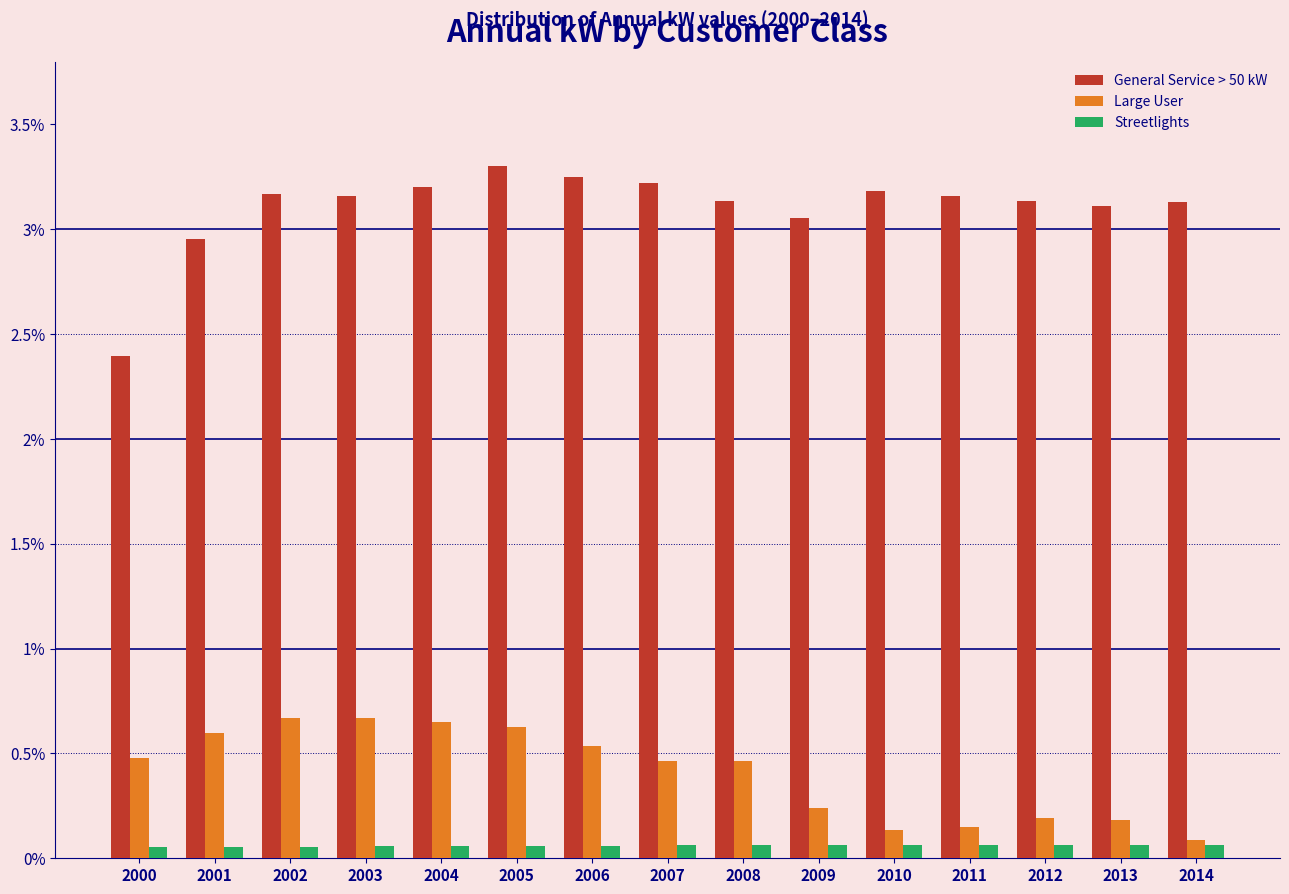

What is the average value of the Large User series?

0.4